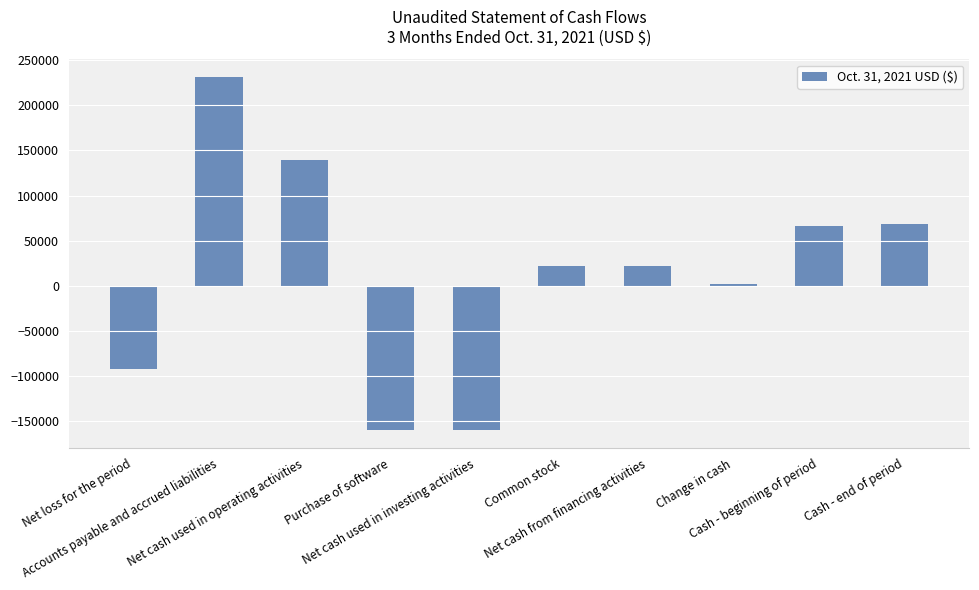

Reading right to left, transcribe all the data shown in this chart.

Cash - end of period=68744	Cash - beginning of period=66749	Change in cash=1995	Net cash from financing activities=22300	Common stock=22300	Net cash used in investing activities=-160000	Purchase of software=-160000	Net cash used in operating activities=139695	Accounts payable and accrued liabilities=231463	Net loss for the period=-91767